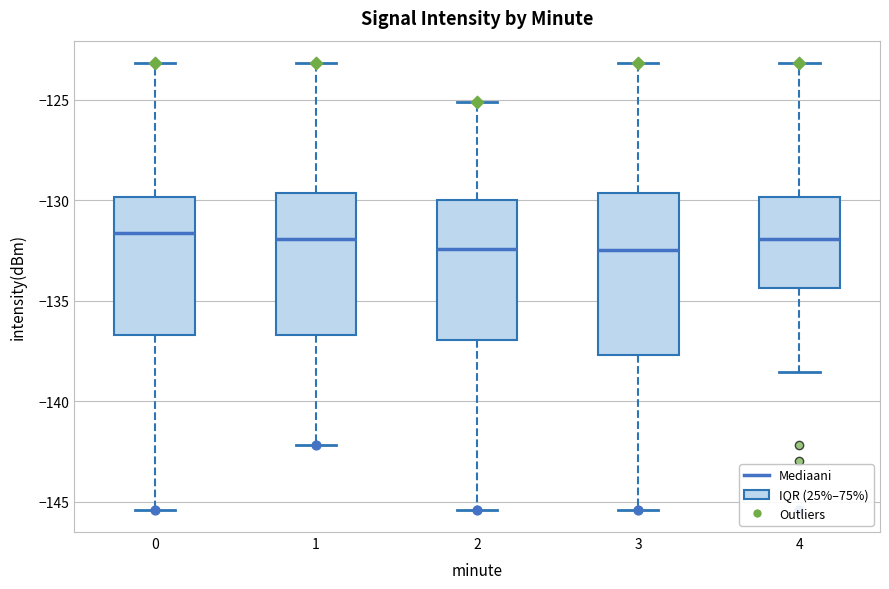

Where is the lower edge of the box at x = 2 on the y-axis? The values are not printed on the chart, so give them approximately, as read against the axis.

-137.0